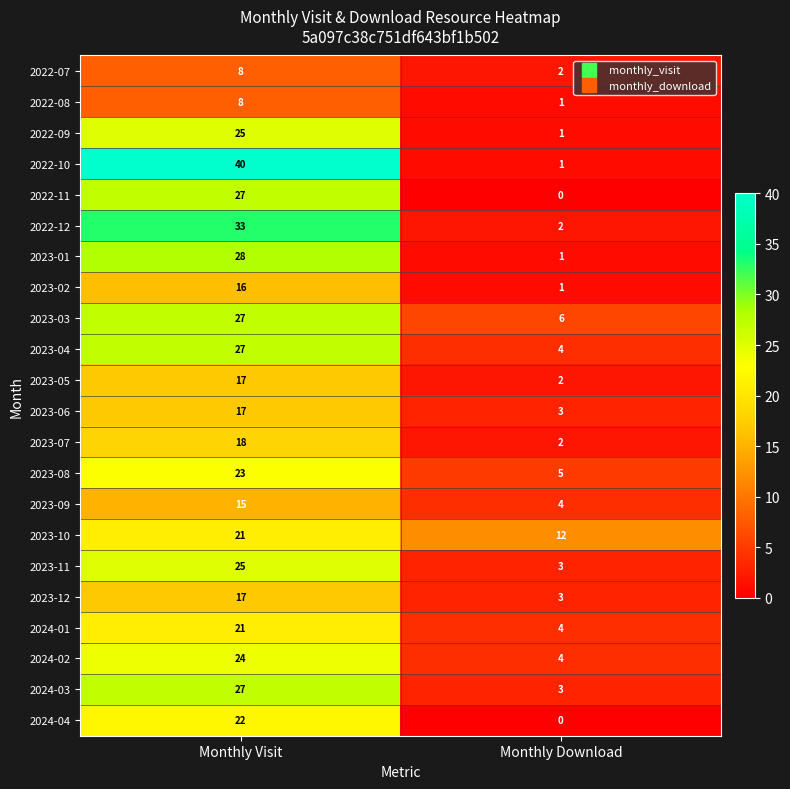

List the labels in order of 2022-11 value, largest first.

Monthly Visit, Monthly Download